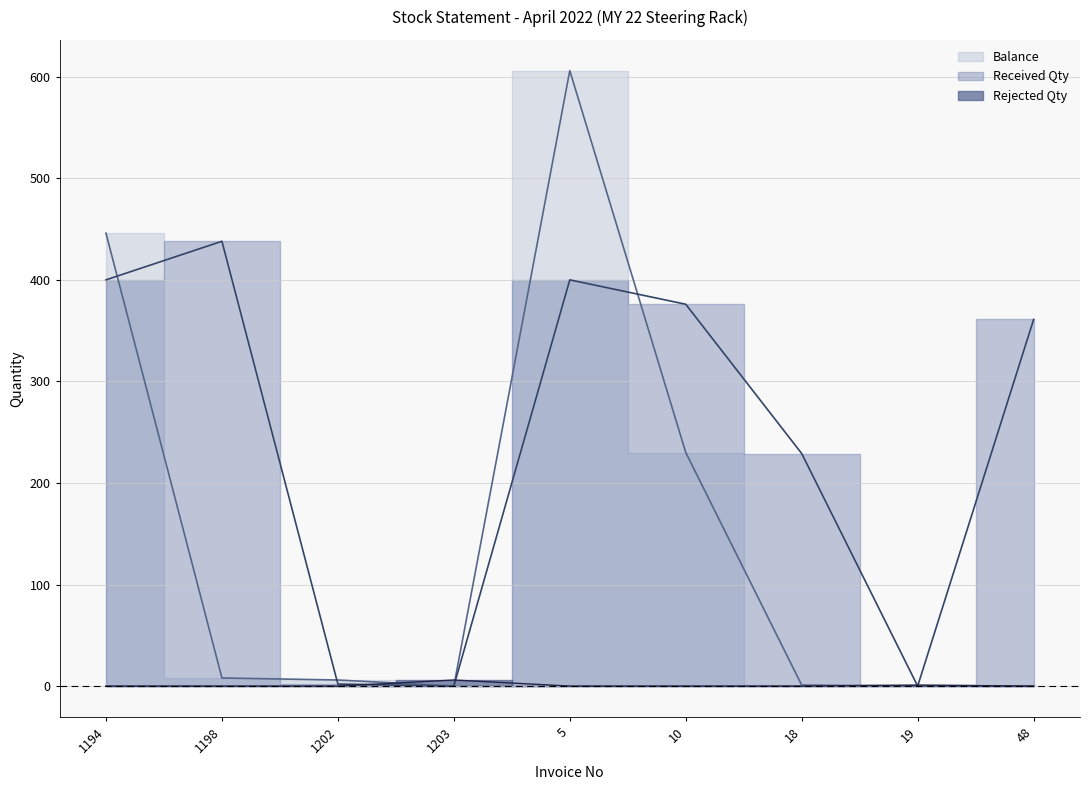

Is this an area chart (filled region under the line)?

No